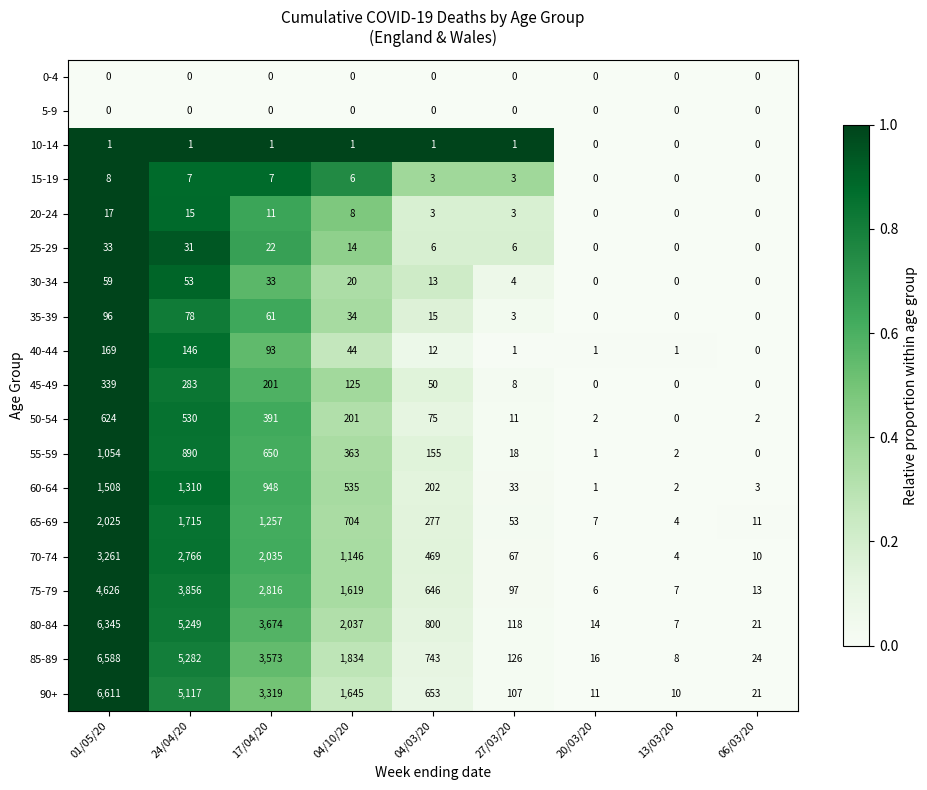

What is the maximum value for 50-54?

624